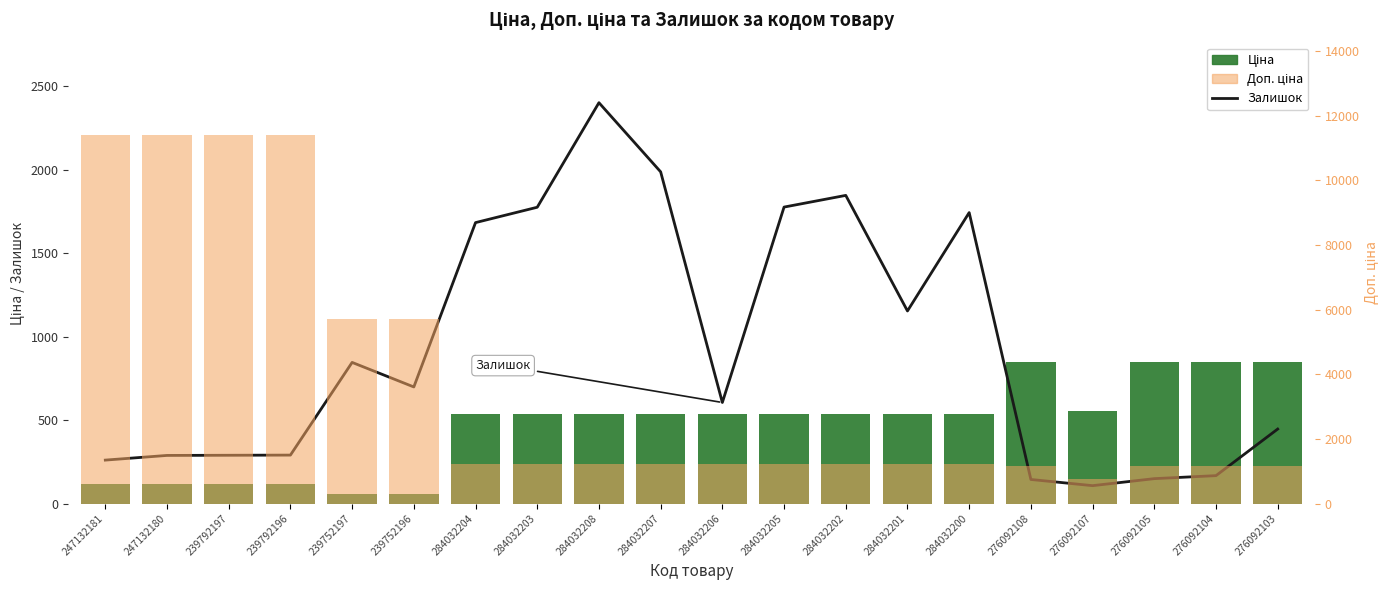

The Залишок series shows 288.0 at 247132180. True or false?

True